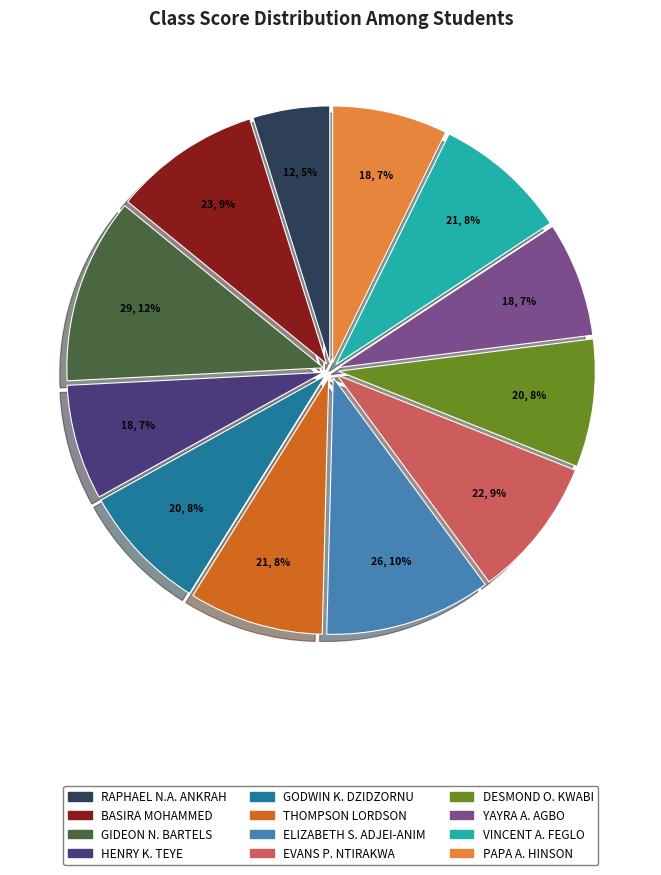

To the nearest percent, what is the difference between the largest and smallest slice percentages?

7%